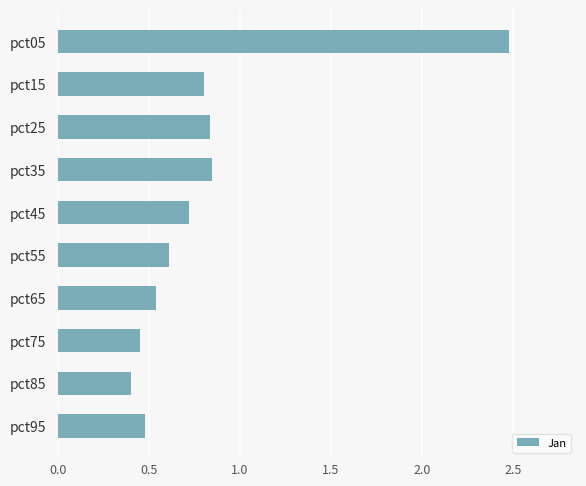

What is the value of the 6th bar from the top?

0.6